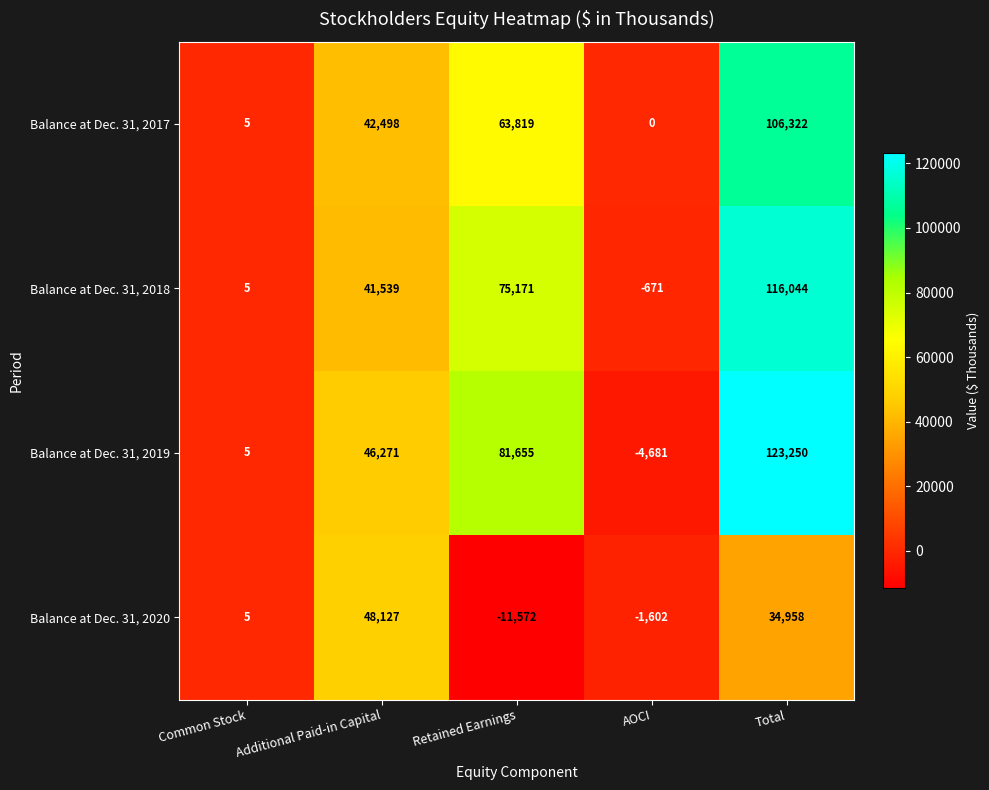

What is the approximate value of Balance at Dec. 31, 2017 at Total, to the nearest 50?

106300